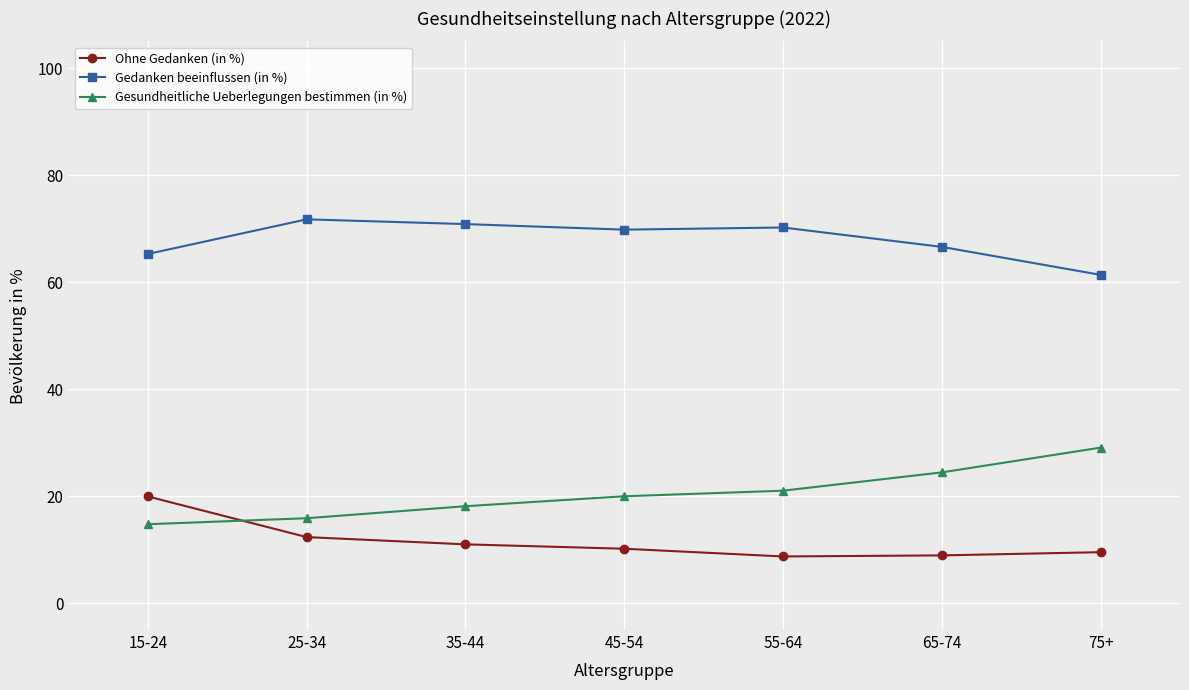

Is it true that Ohne Gedanken (in %) equals 10.2 at 45-54?

True